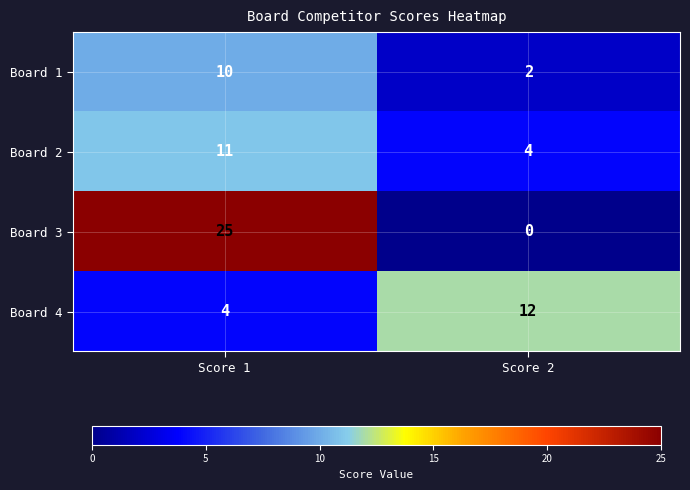

Which label corresponds to the largest value in the chart?

Score 1